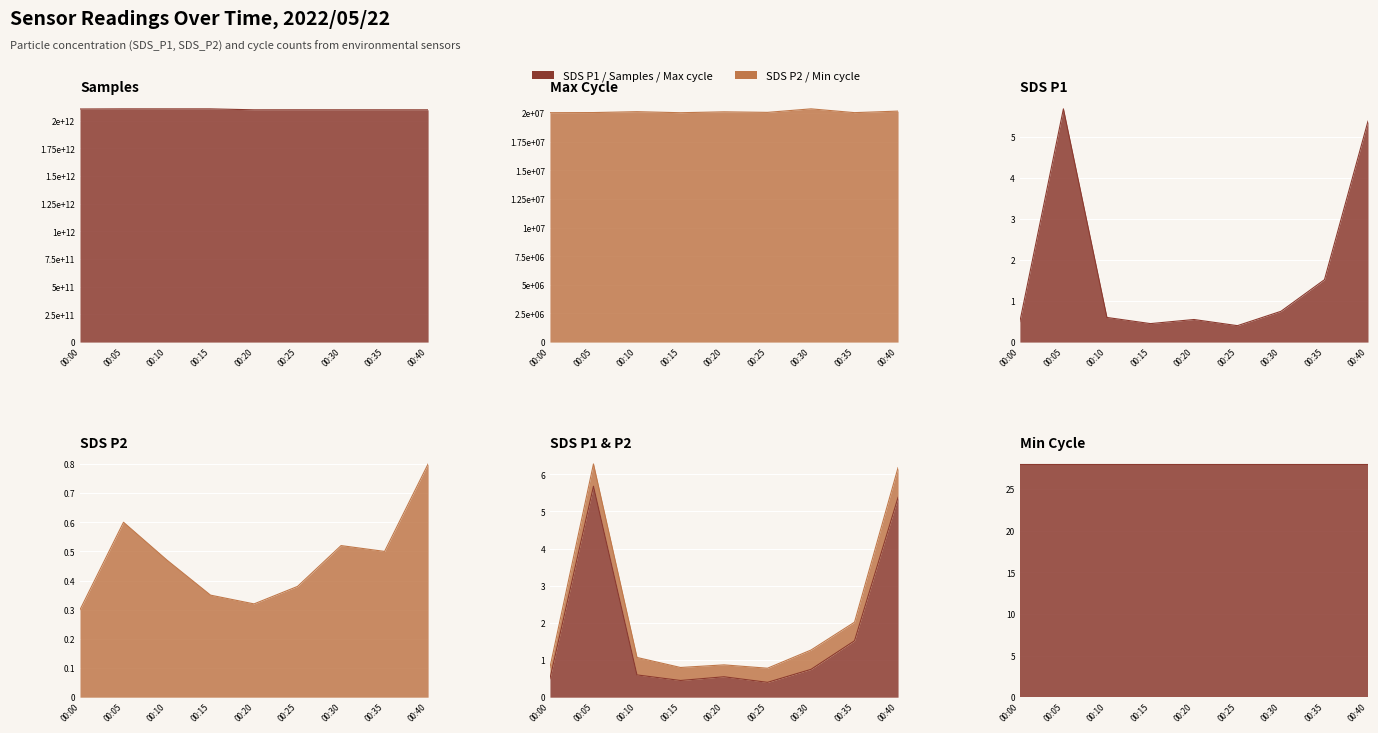

How many SDS_P2 values are between 0 and 1?

9